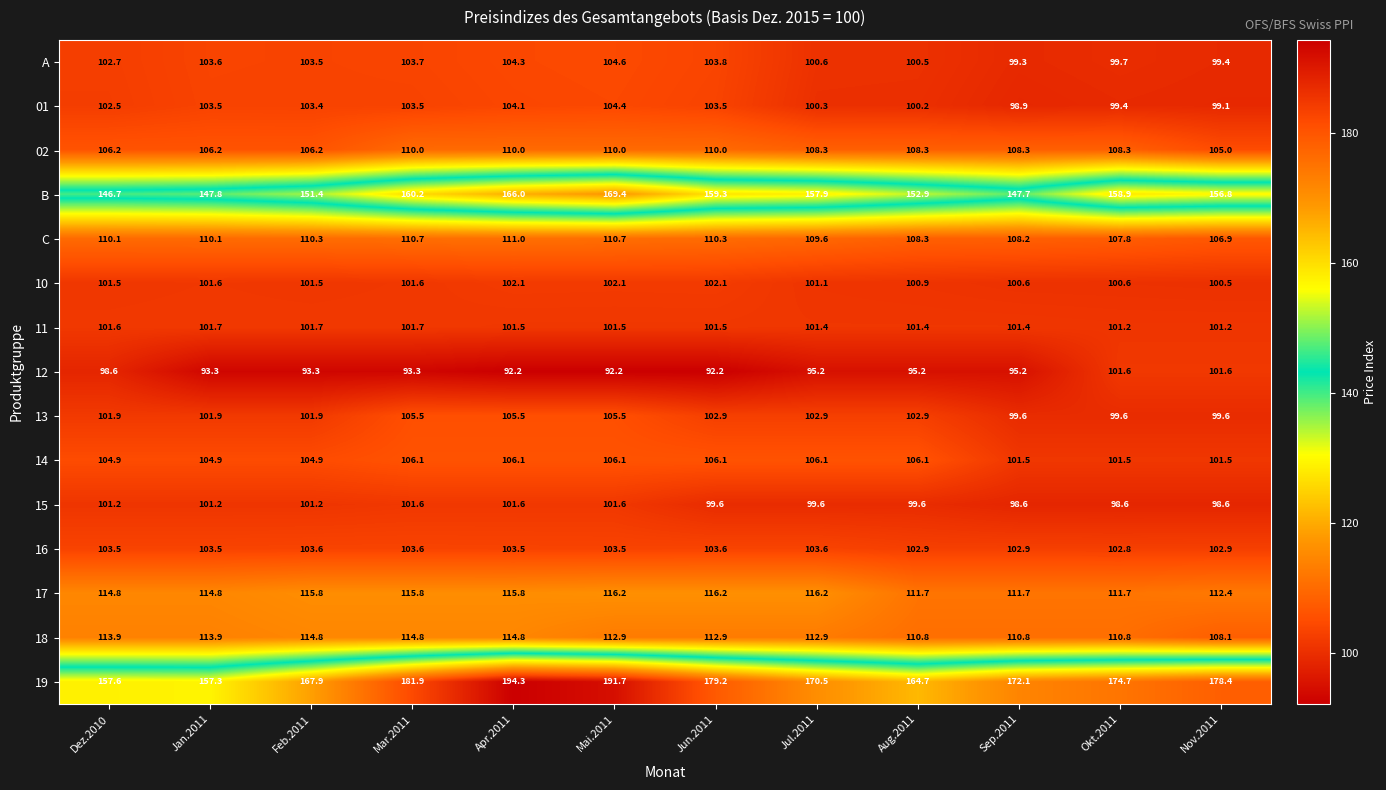

What is the total value across all series at Aug.2011?

1666.4